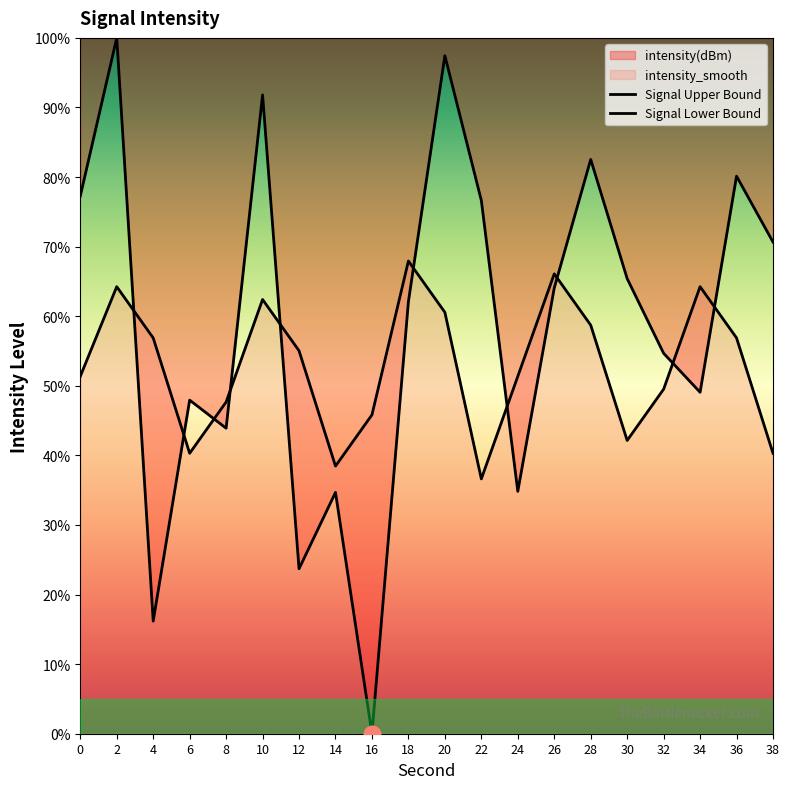

What is the value of the intensity(dBm) point at the 19th from the left?

80.1